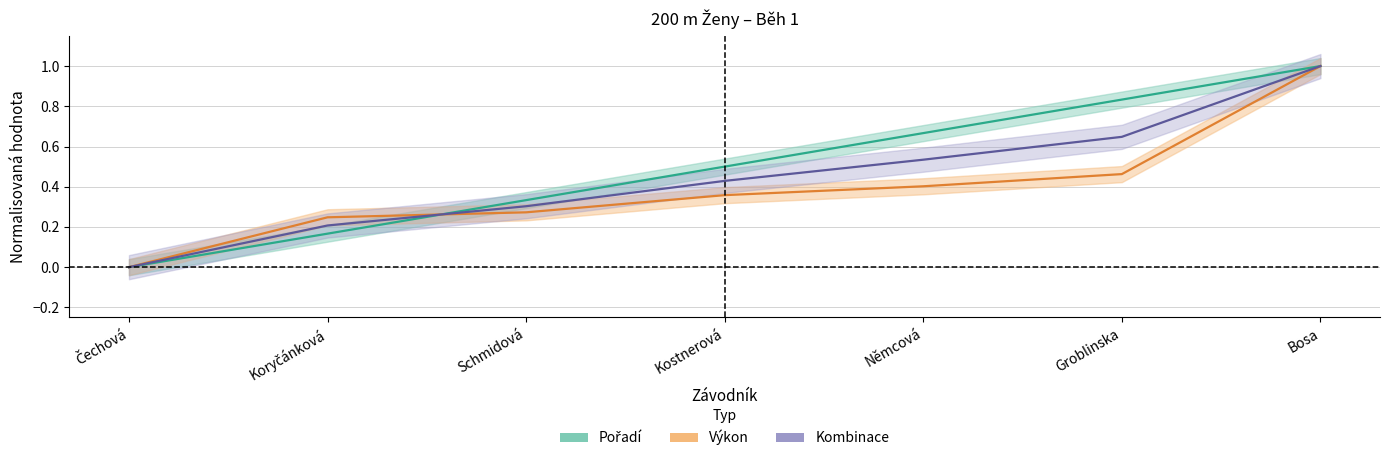

How many data points in Výkon are above 0?

6